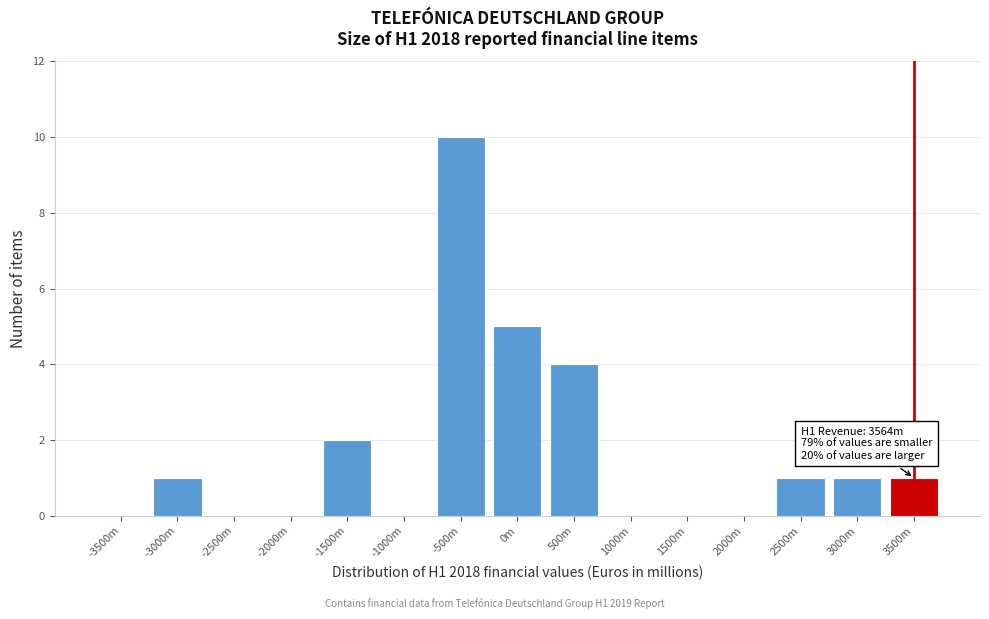

Reading right to left, extract all data points from this chart.

3500m=1	3000m=1	2500m=1	2000m=0	1500m=0	1000m=0	500m=4	0m=5	-500m=10	-1000m=0	-1500m=2	-2000m=0	-2500m=0	-3000m=1	-3500m=0